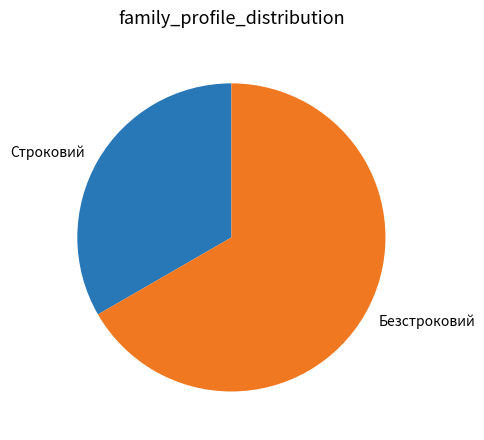

What is the ratio of the value at Безстроковий to the value at Строковий?

2.0